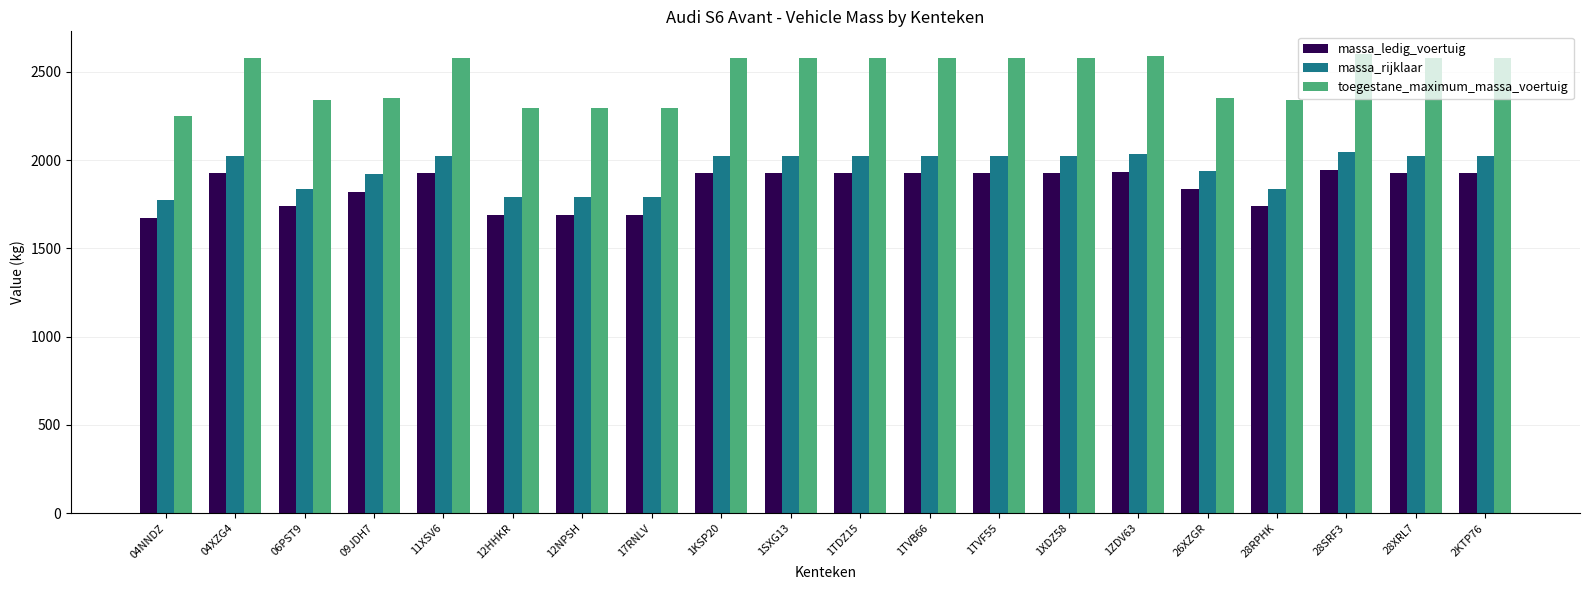

Rank the series by their average value, from highest to lowest.

toegestane_maximum_massa_voertuig, massa_rijklaar, massa_ledig_voertuig